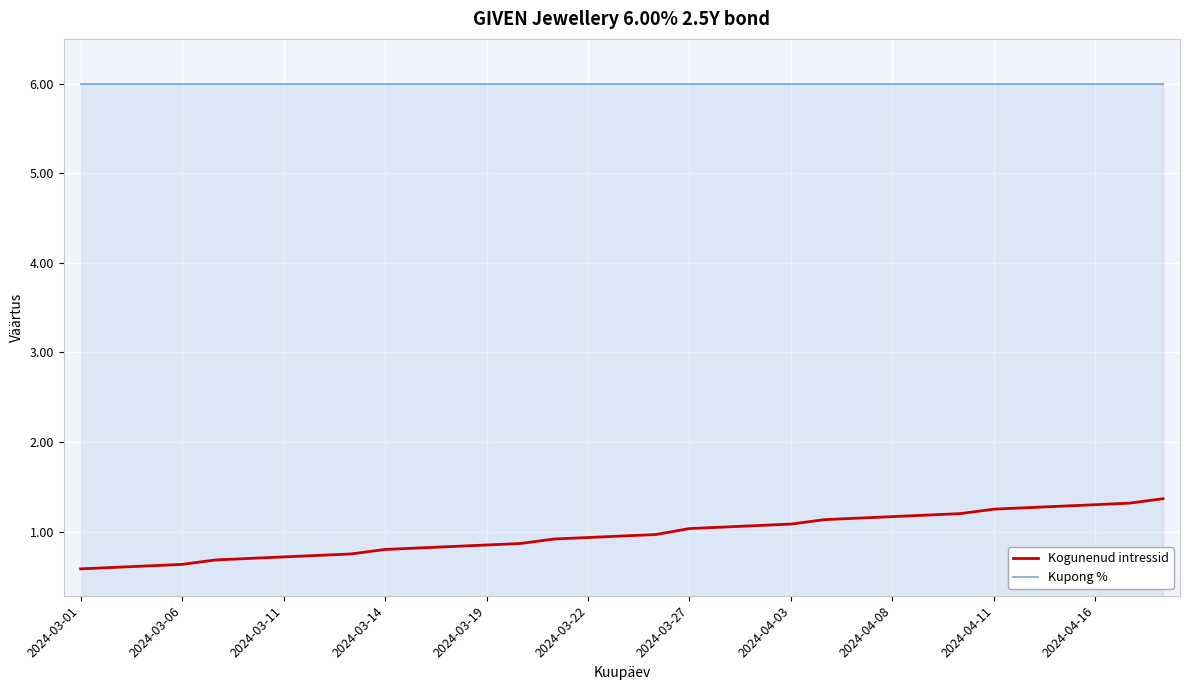

What is the difference between the maximum and minimum values in the Kogunenud intressid series?

0.8